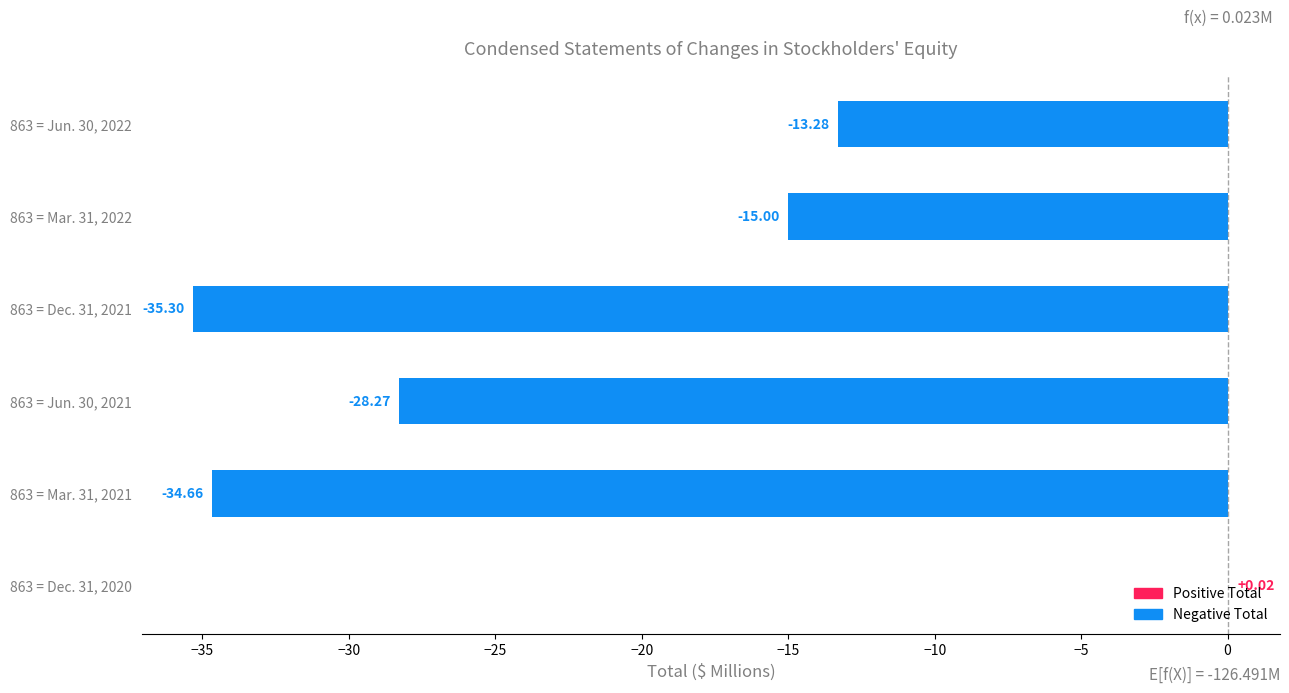

What is the sum of all values?

-126.5